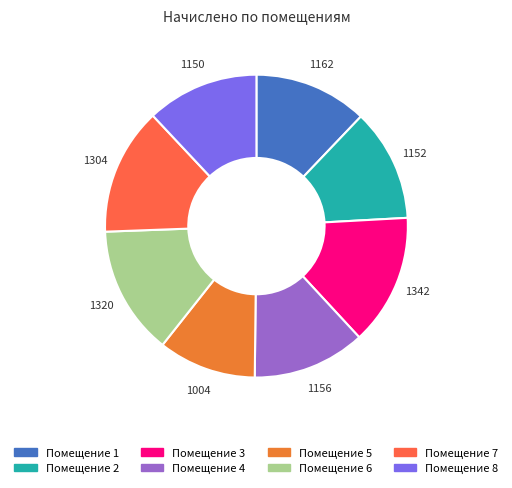

What is the smallest slice in the pie chart?

Помещение 5